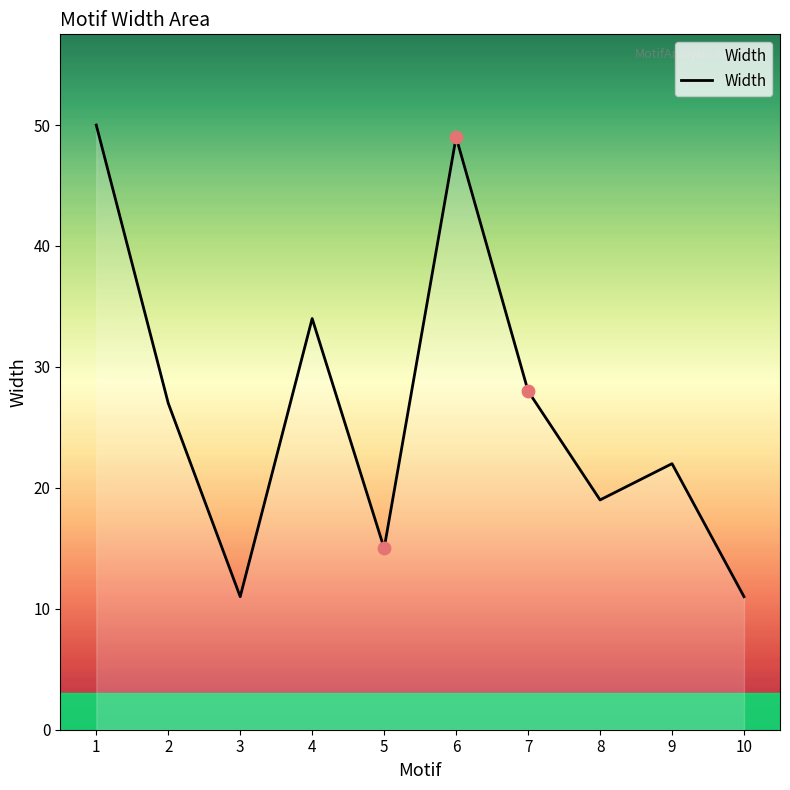

What is the change in value from 5 to 8?

+4